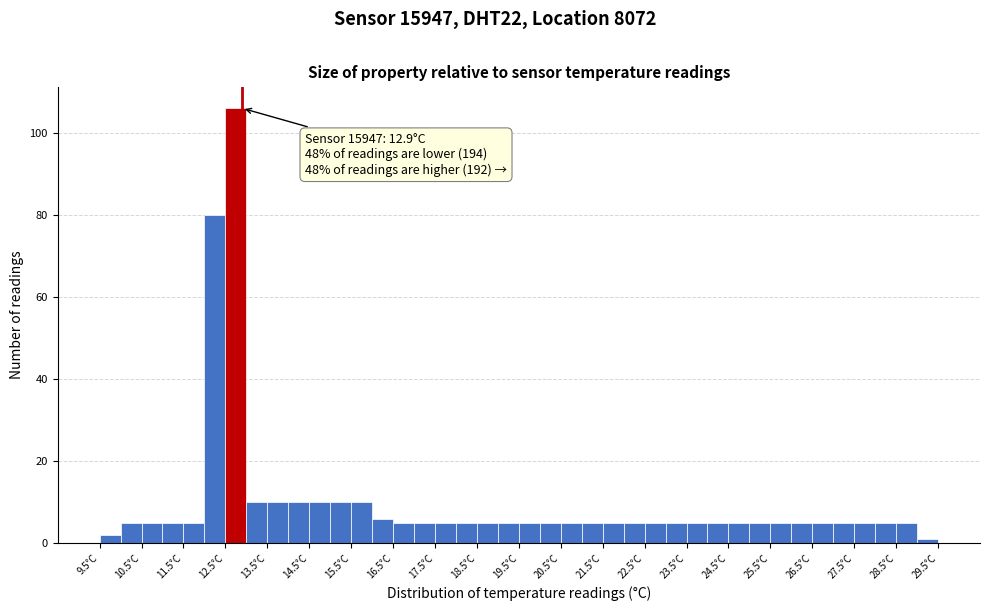

Which range on the x-axis has the tallest bar?

12.5 to 13.0